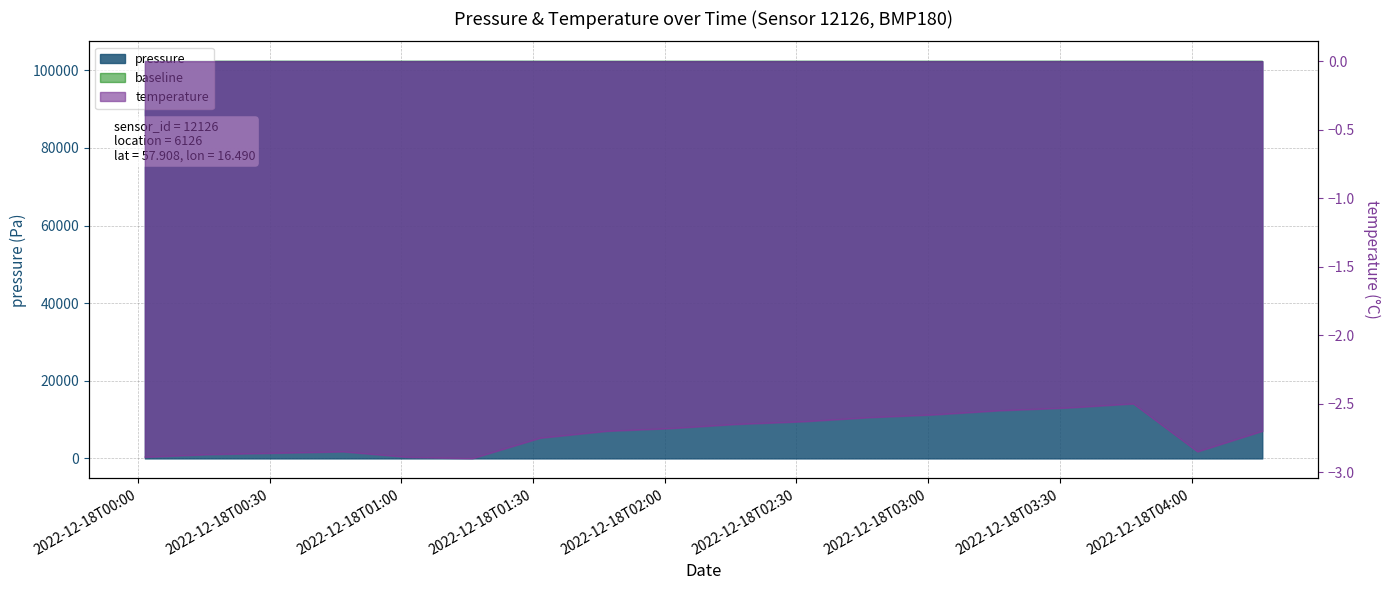

Does the chart display data point markers on the line(s)?

No